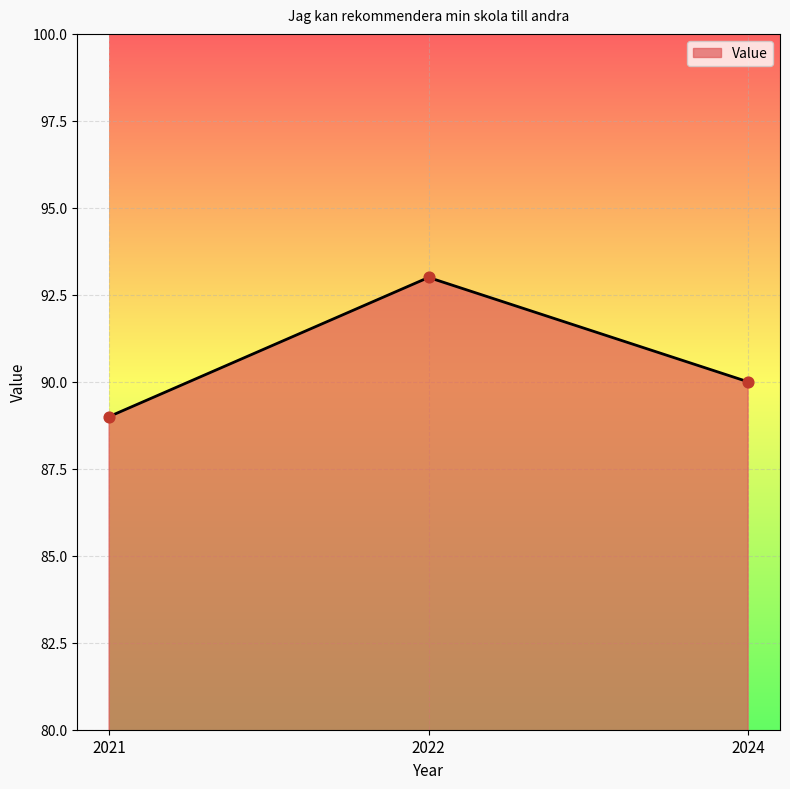

Which has a higher value, 2022 or 2021?

2022